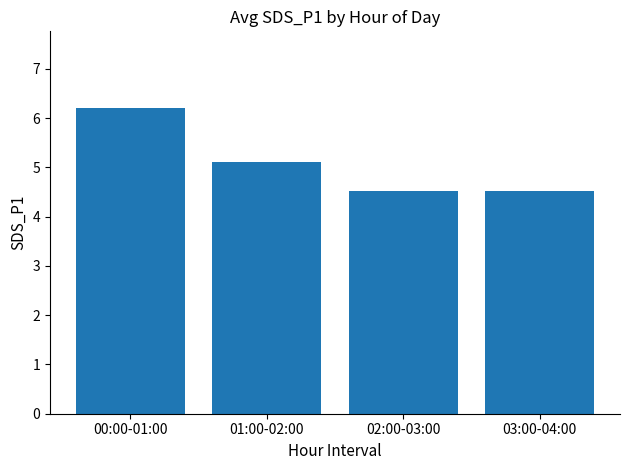

What is the label of the 3rd bar from the left?

02:00-03:00